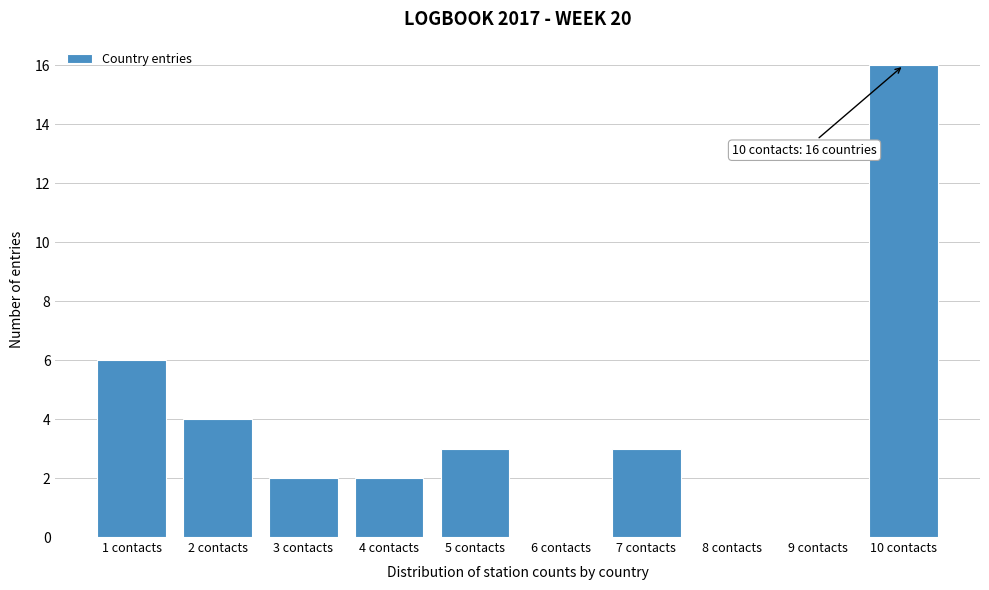

Reading left to right, transcribe all the data shown in this chart.

1 contacts=6	2 contacts=4	3 contacts=2	4 contacts=2	5 contacts=3	6 contacts=0	7 contacts=3	8 contacts=0	9 contacts=0	10 contacts=16